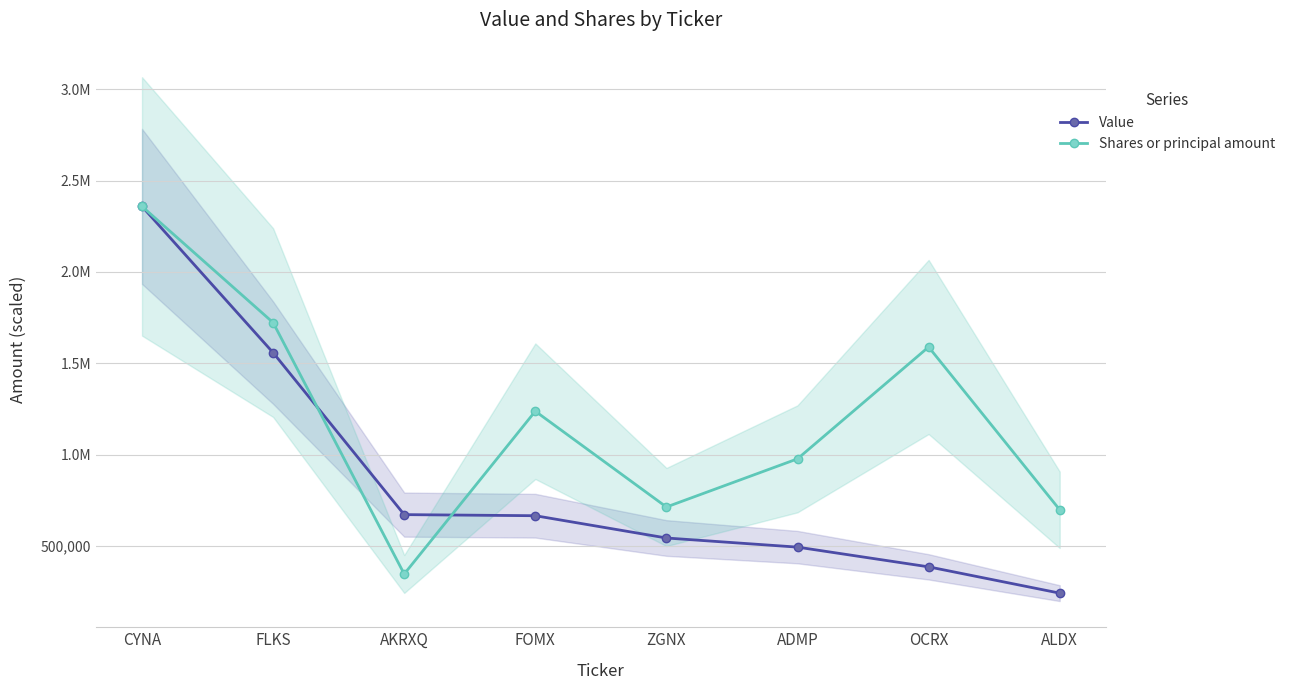

Is this an area chart (filled region under the line)?

No